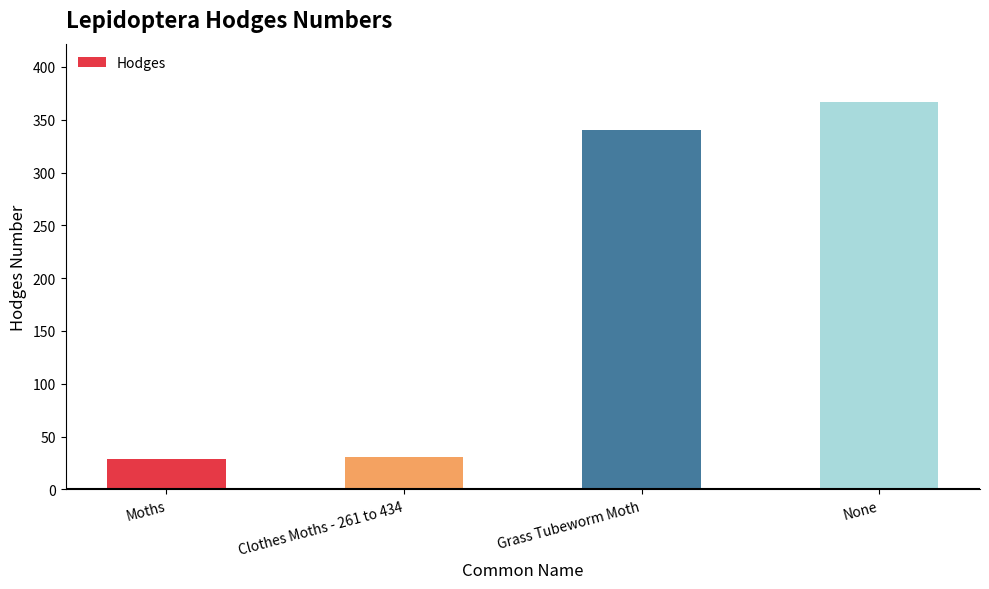

What is the sum of all values?

766.4